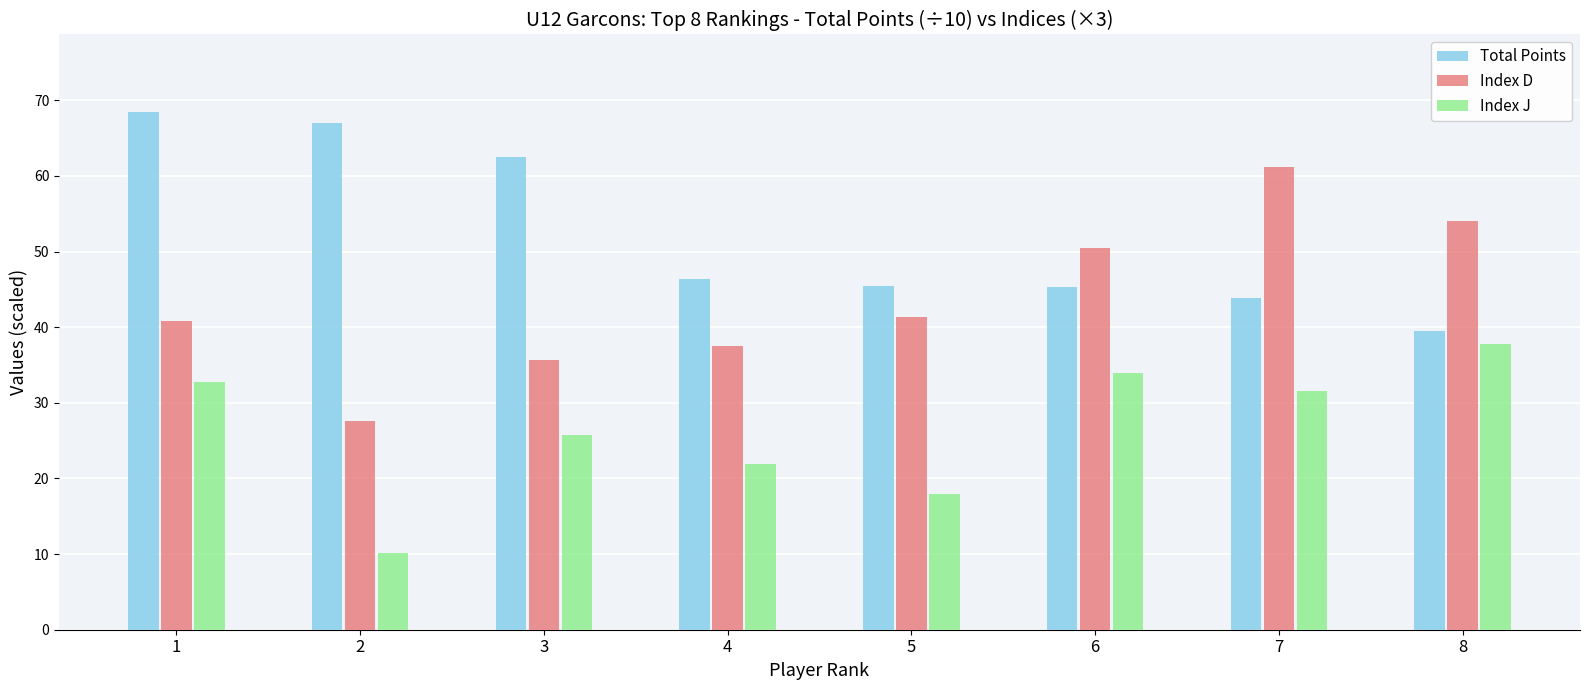

Rank the series by their average value, from highest to lowest.

Total Points, Index D, Index J